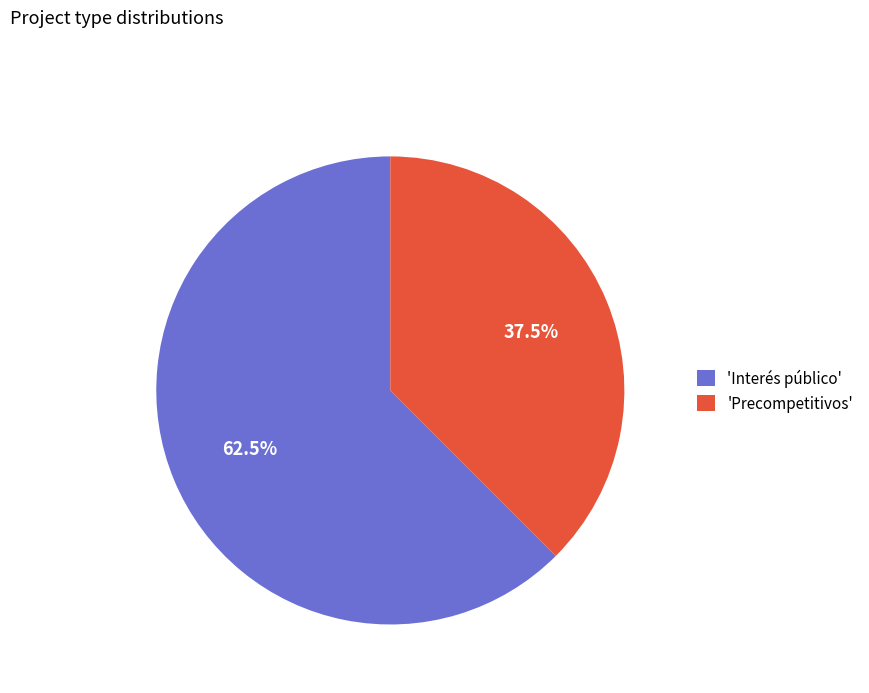

Rank the categories by value from highest to lowest.

'Interés público', 'Precompetitivos'